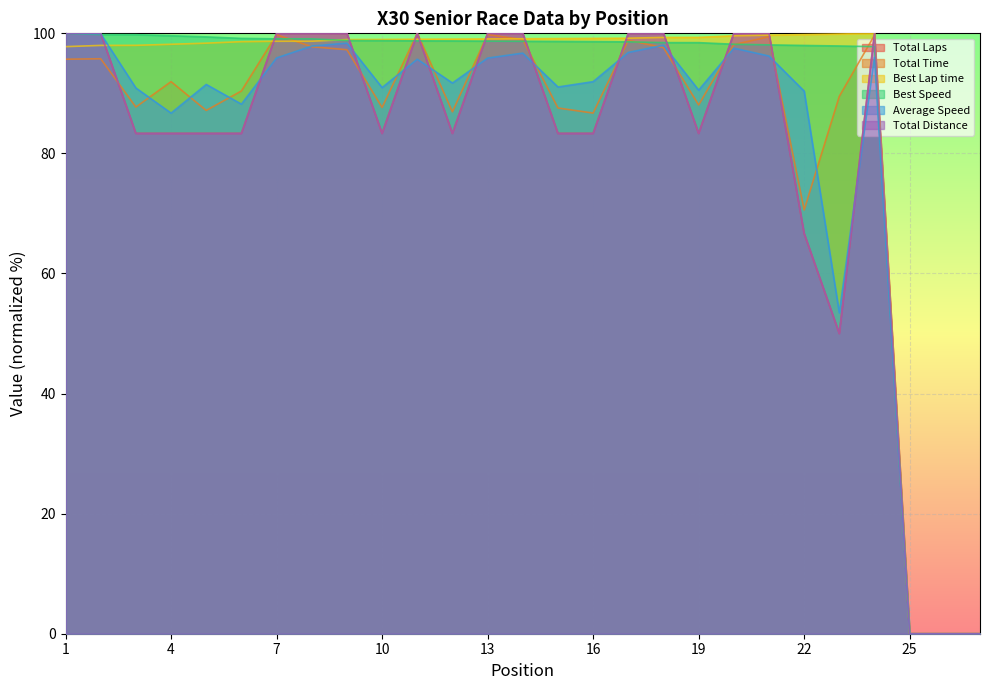

Where does the Total Distance series first go above 83?

1